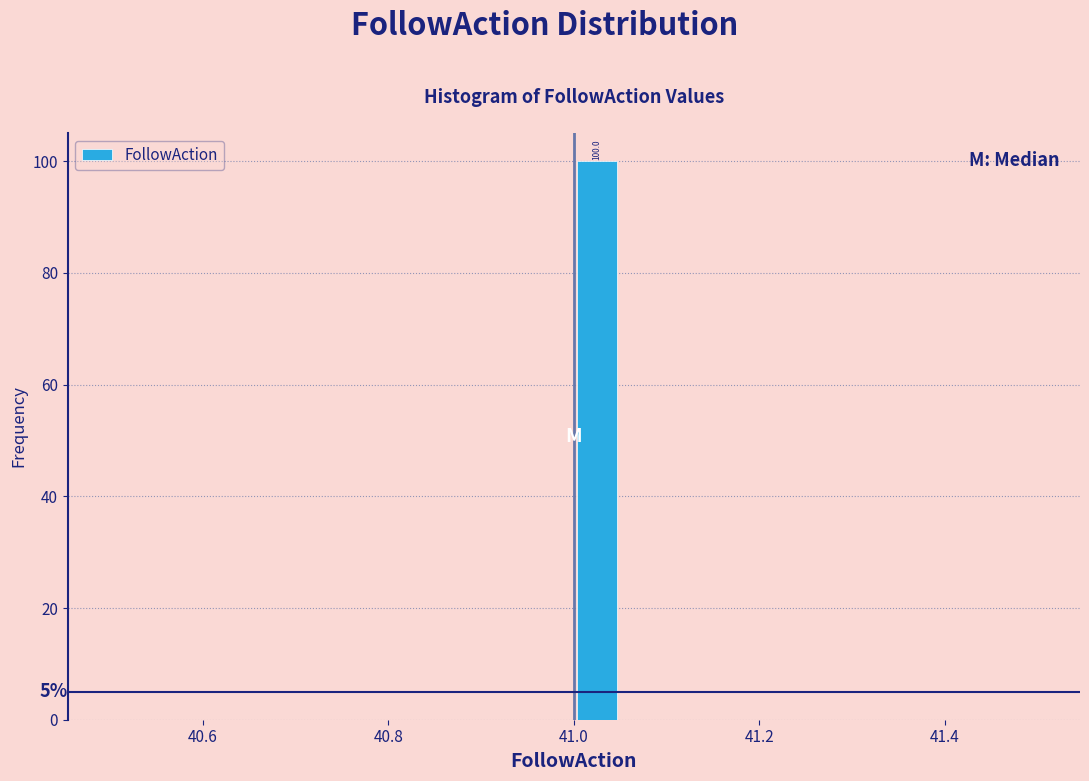

Read against the x-axis, roughly where is the centre of the tallest bar?

41.02